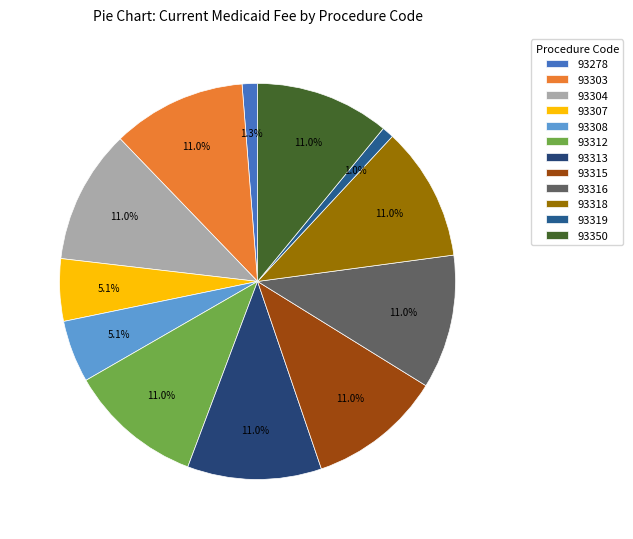

Does any single category account for the majority?

No